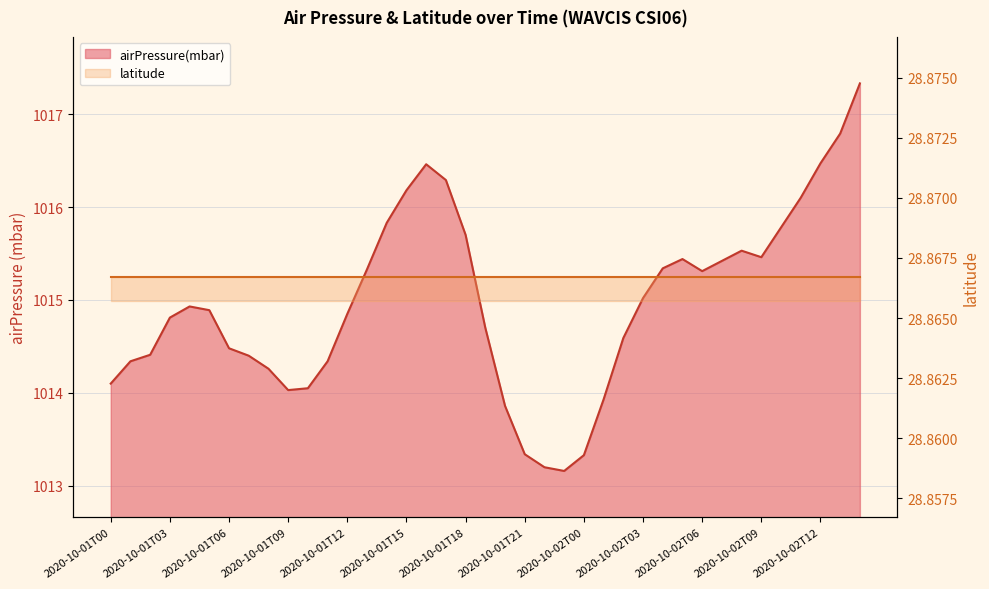

Approximately how many times larger is the value at 2020-10-01T20 compared to 2020-10-01T12?

1.0